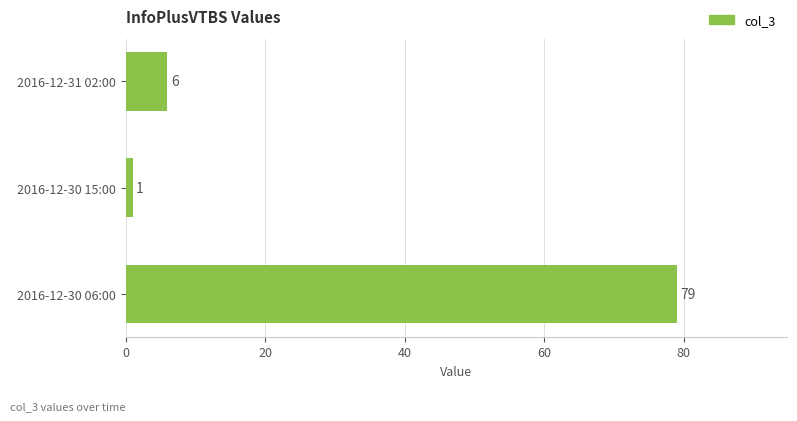

How many bars are there in total?

3